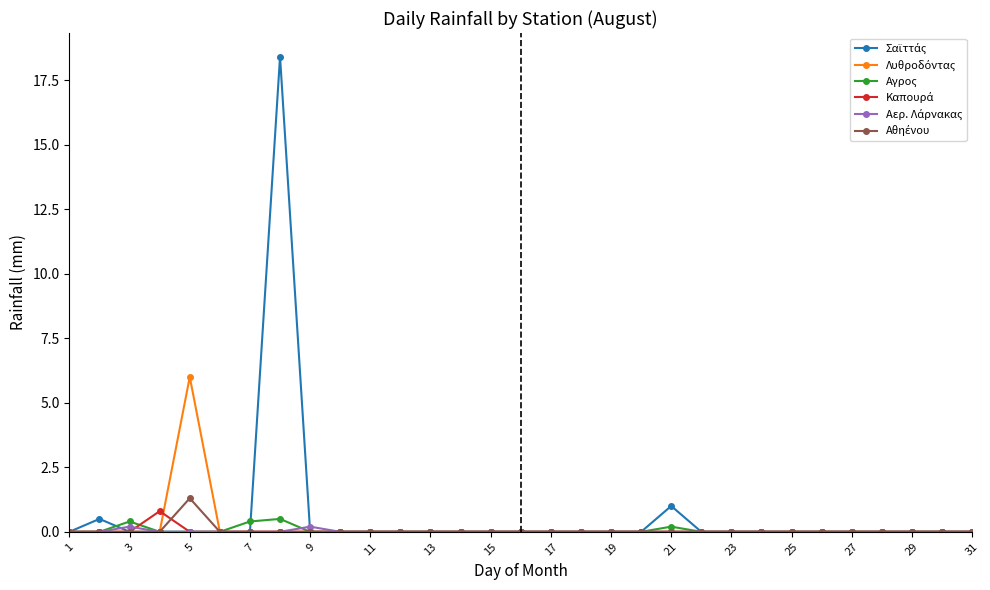

True or false: Σαϊττάς and Αθηένου cross at least once.

False